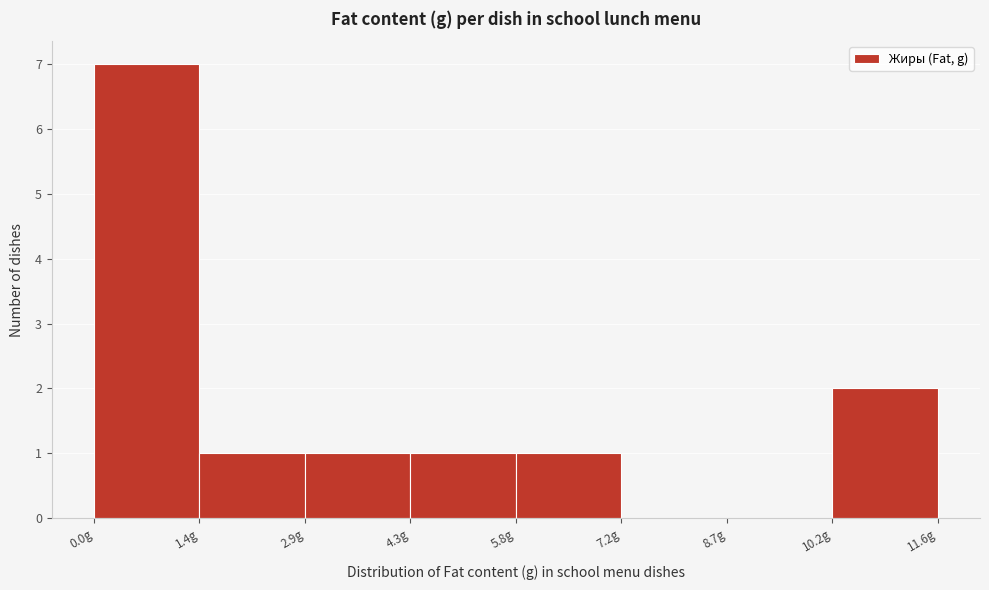

Over which range of the x-axis is the bar tallest?

0.00 to 1.45